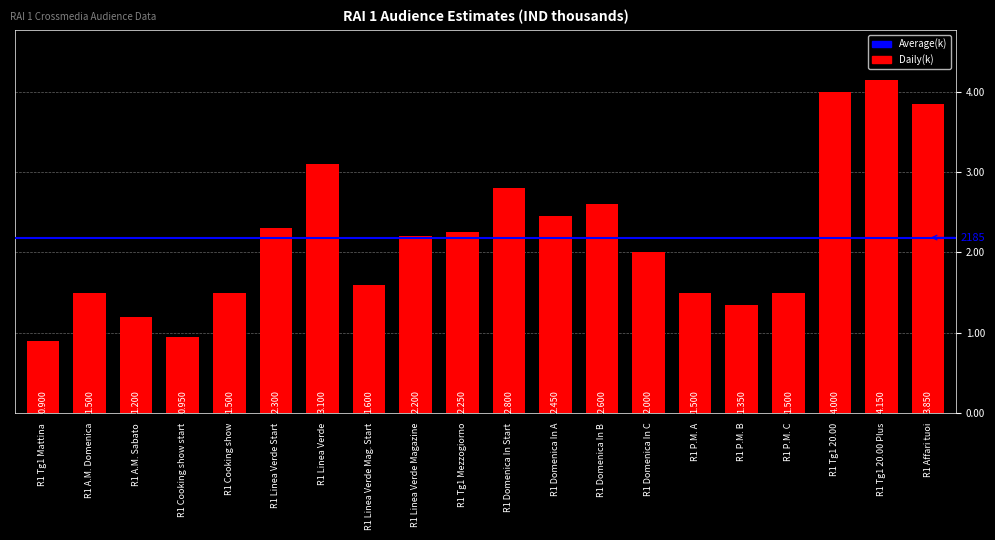

The chart shows a value of 395 at R1 P.M. B. True or false?

False